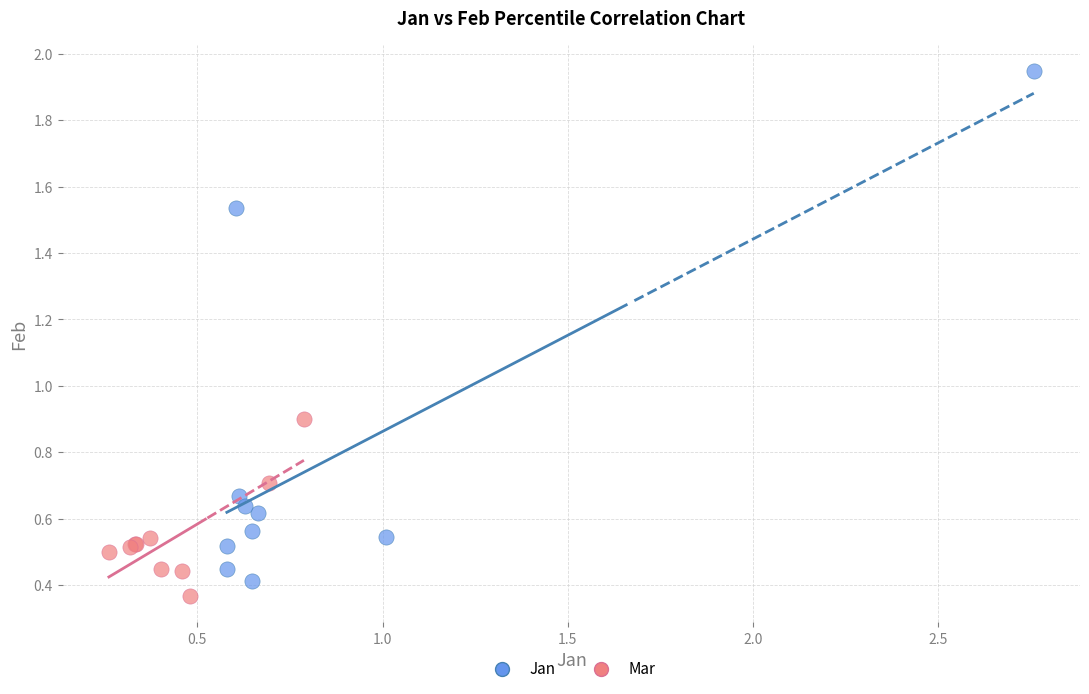

Which series reaches the minimum Y coordinate?

Mar